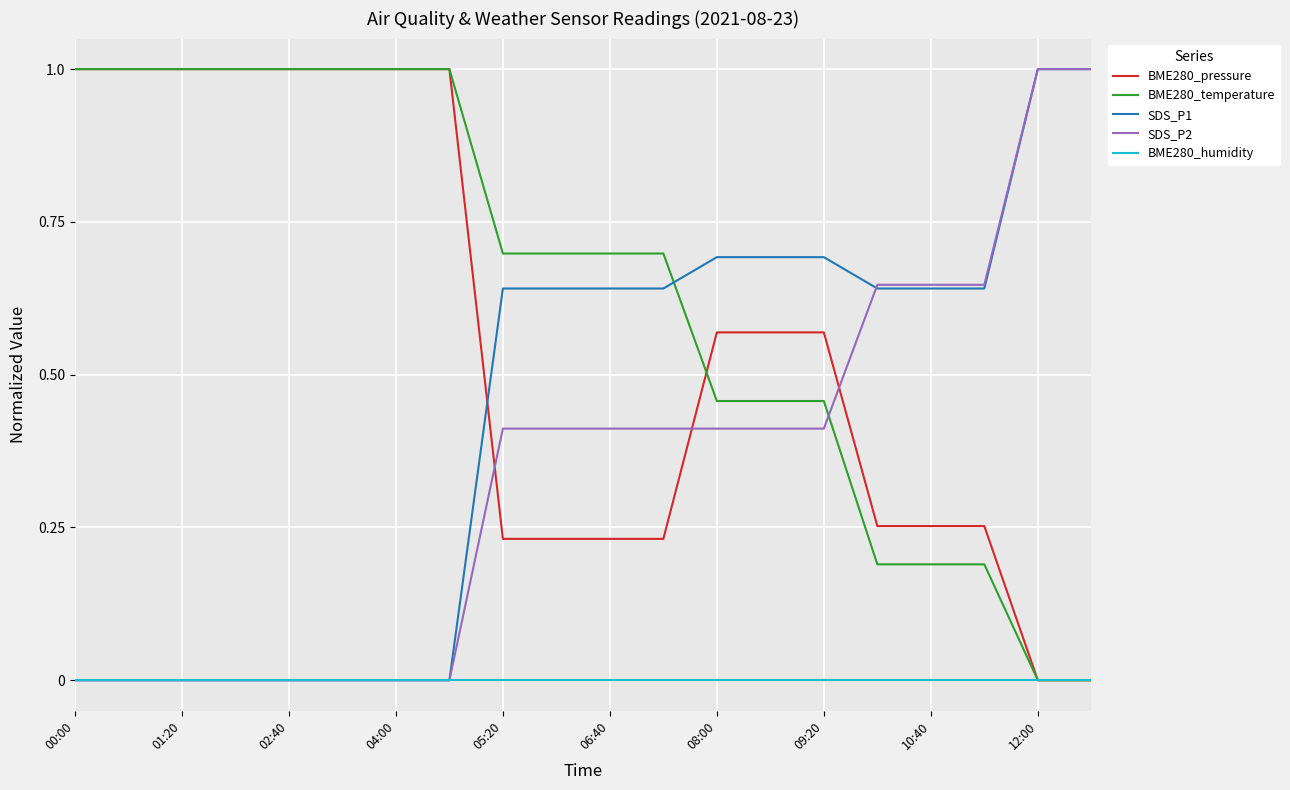

What is the maximum value shown in the chart?

1.0